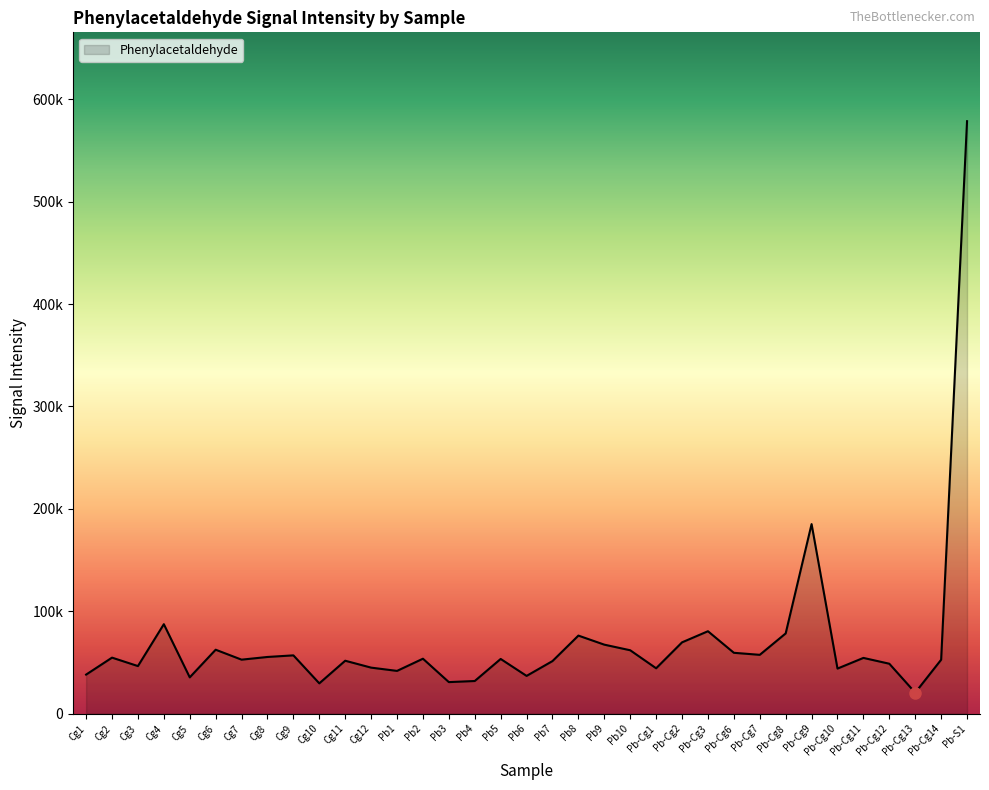

Between Cg2 and Pb6, which is larger?

Cg2